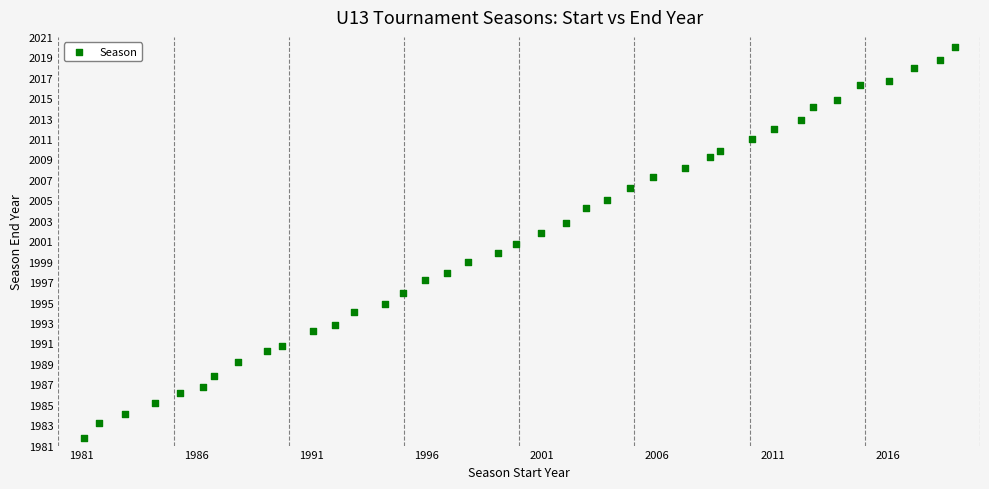

What is the range of X values (max minus min)?

37.8